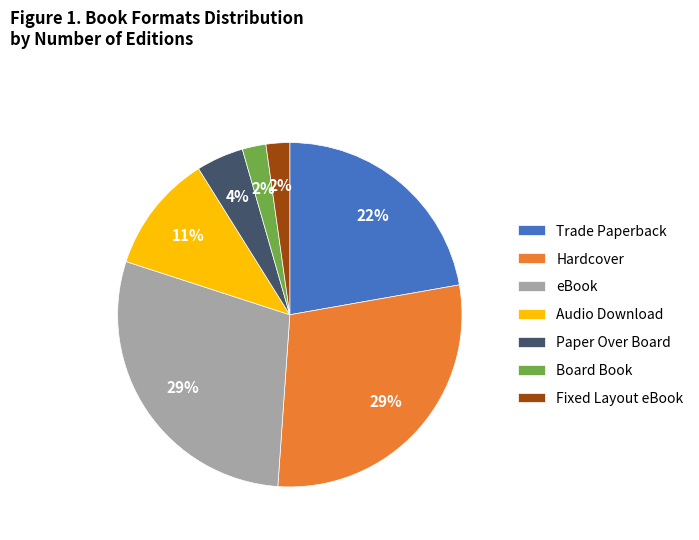

Does Hardcover account for over 50% of the chart?

No